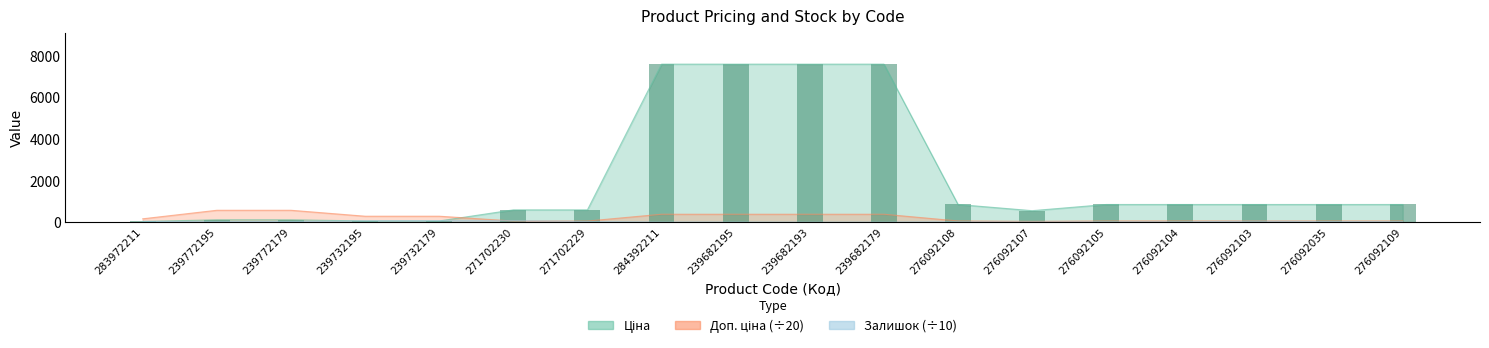

What is the difference between the Залишок values at 239682195 and 271702230?

69.6